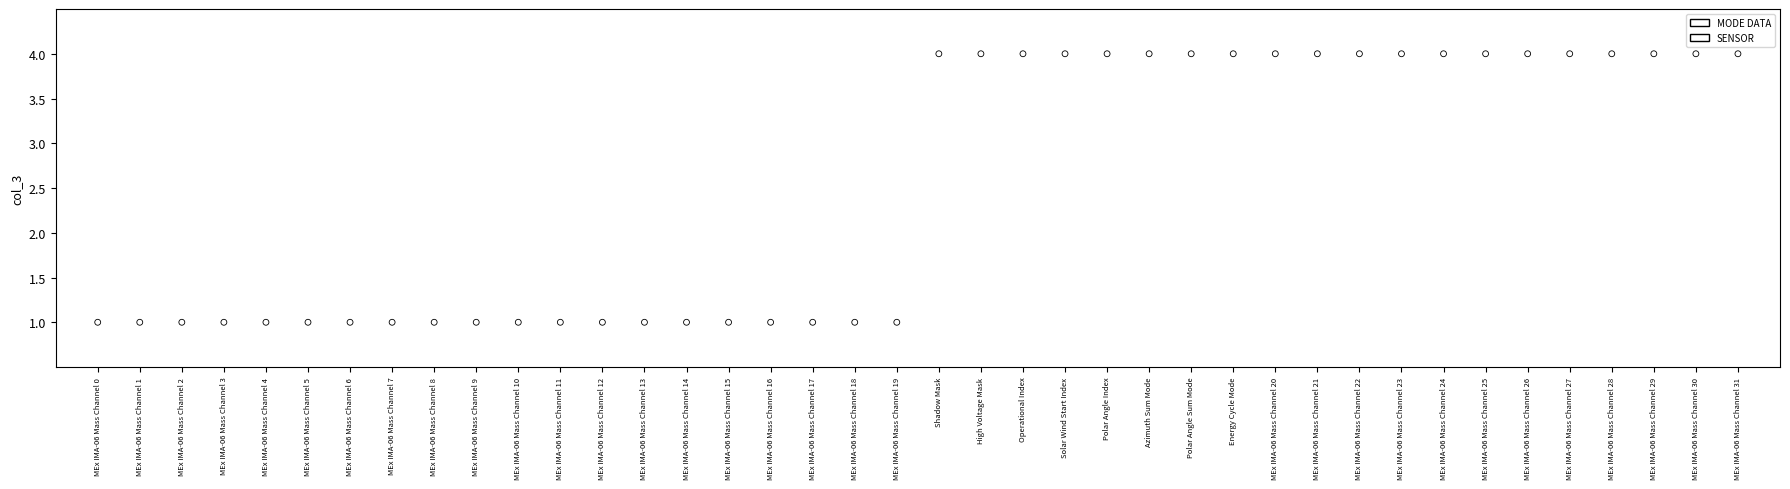

Which series contains the lowest Y value?

SENSOR